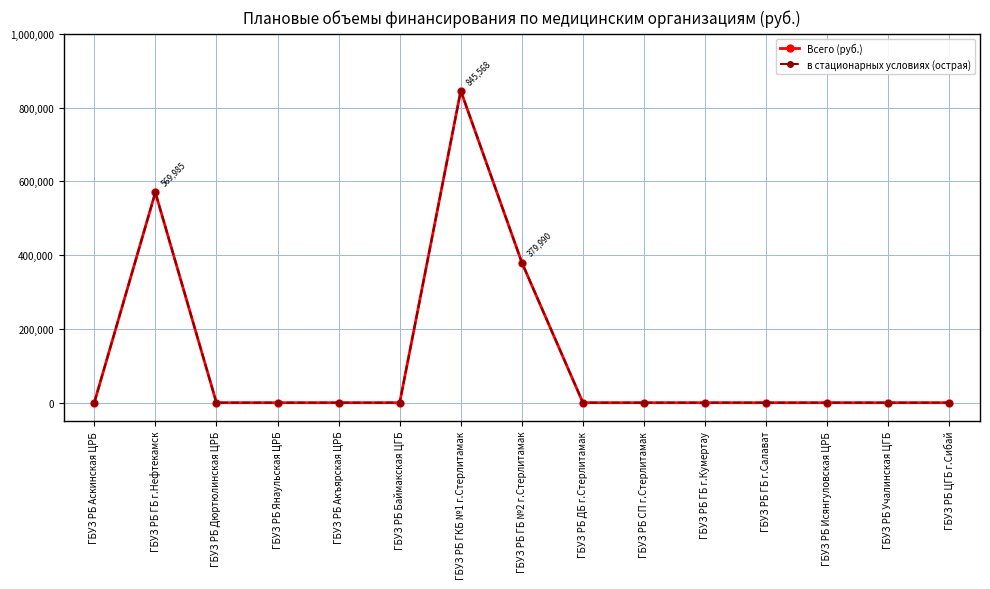

Is it true that Всего (руб.) equals 0 at ГБУЗ РБ Учалинская ЦГБ?

True